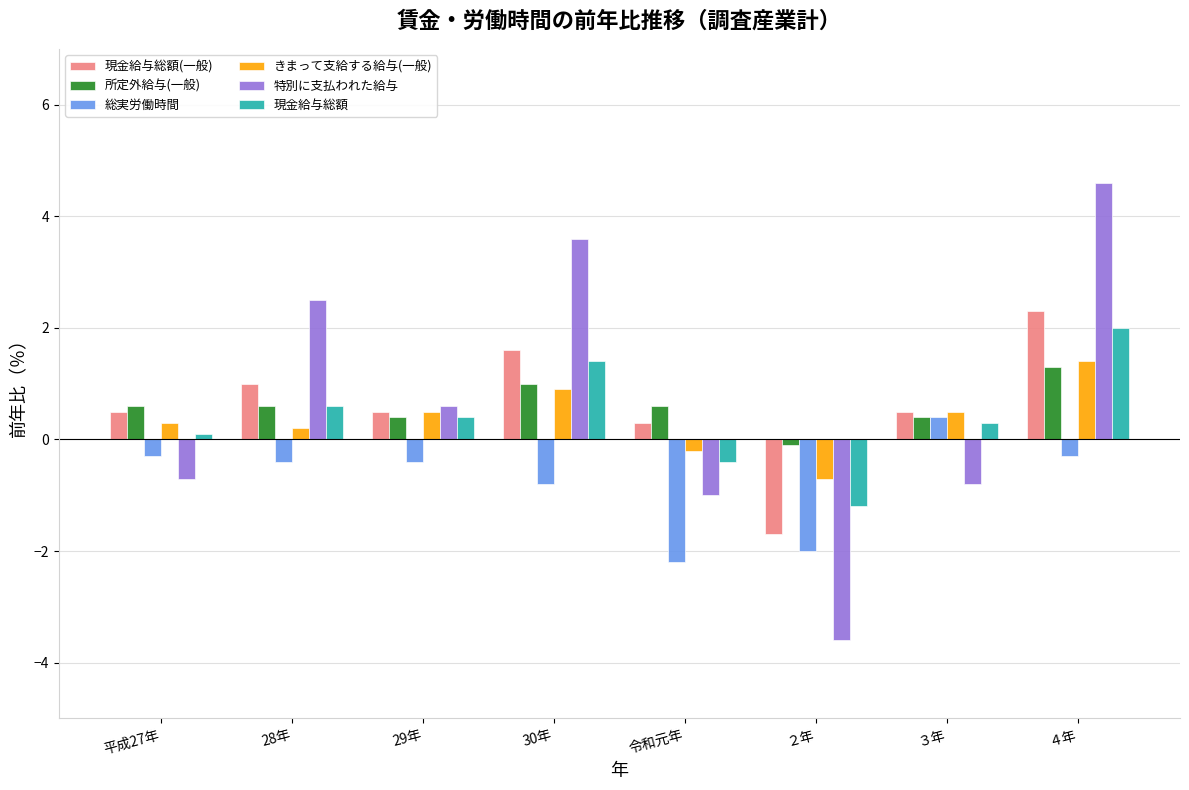

What position from the left is 平成27年?

1